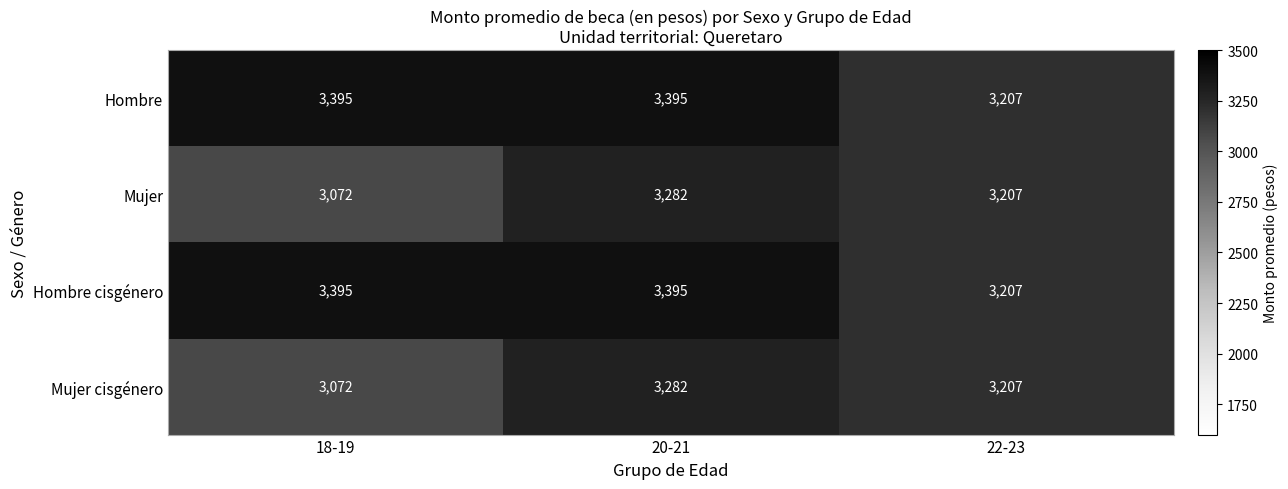

At which category is the sum across all series the highest?

20-21